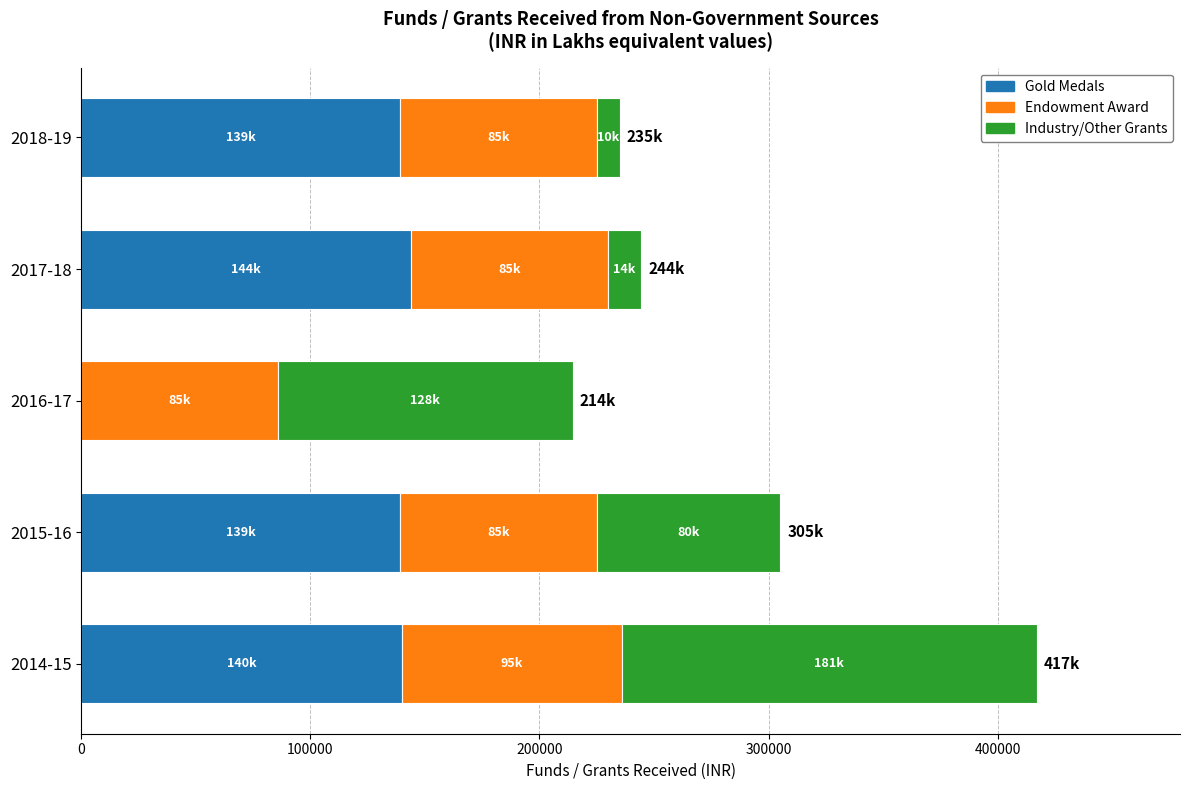

Count the number of data series in this chart.

3